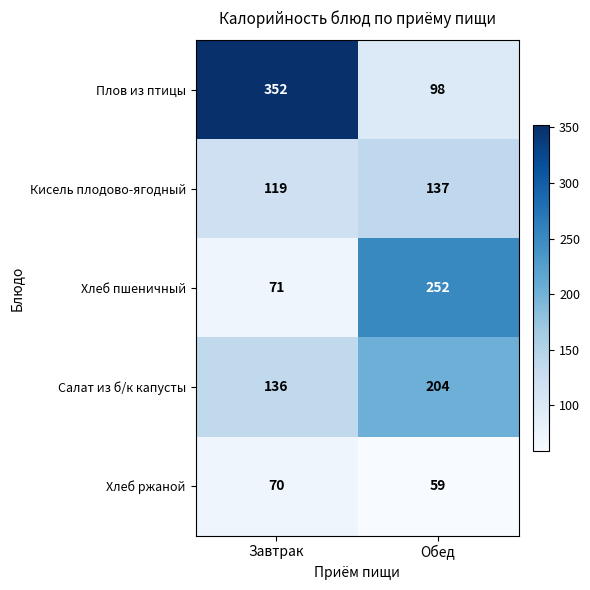

Rank the series at Обед from highest to lowest value.

Хлеб пшеничный, Салат из б/к капусты, Кисель плодово-ягодный, Плов из птицы, Хлеб ржаной